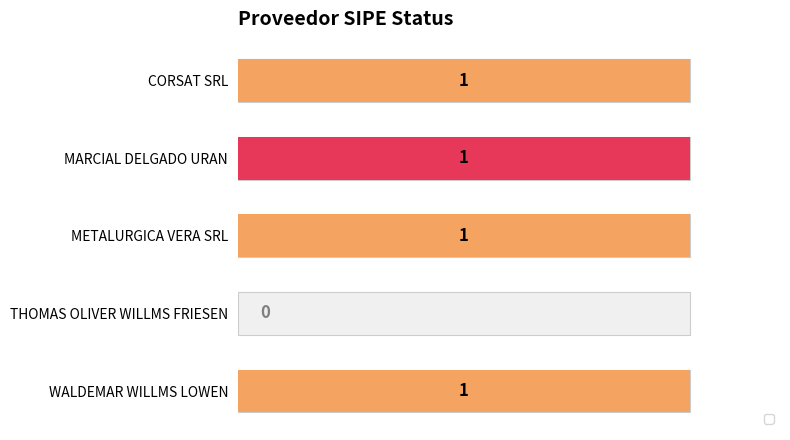

List the labels in order of value, smallest first.

THOMAS OLIVER WILLMS FRIESEN, CORSAT SRL, MARCIAL DELGADO URAN, METALURGICA VERA SRL, WALDEMAR WILLMS LOWEN